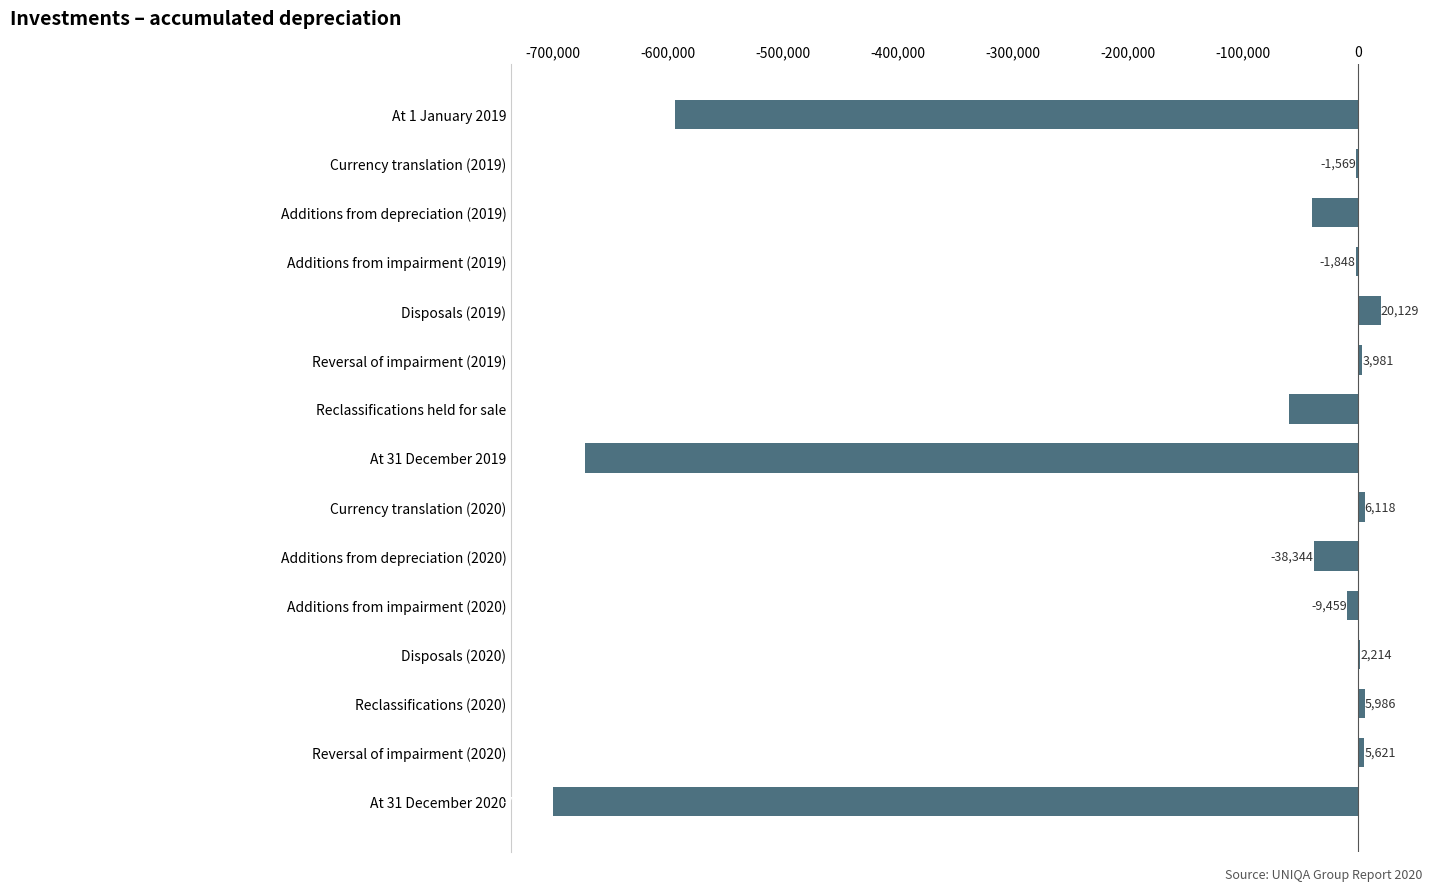

The value at Currency translation (2019) is -1569. True or false?

True